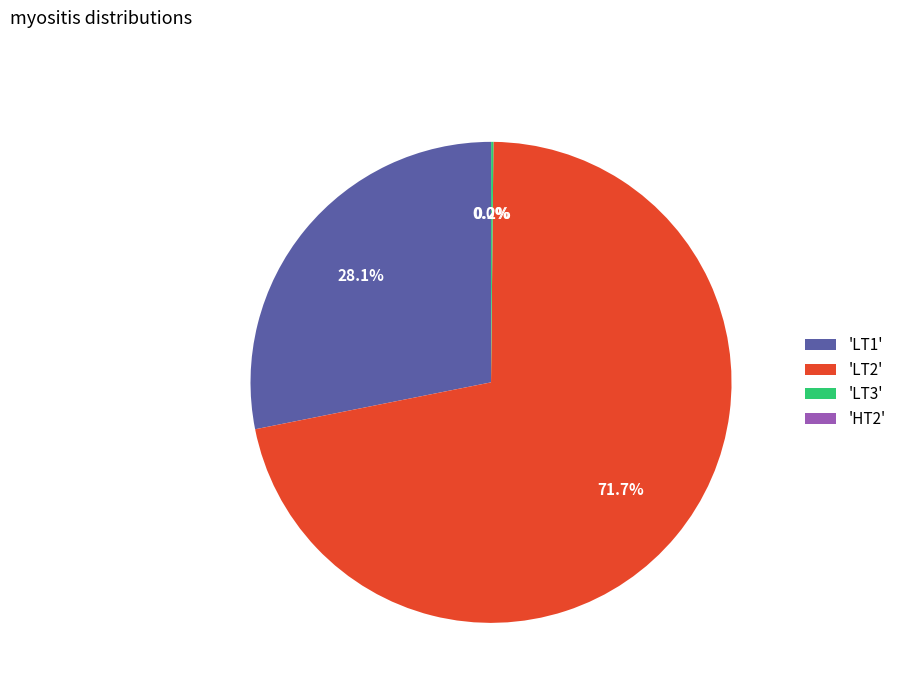

Which slice is the largest?

'LT2'